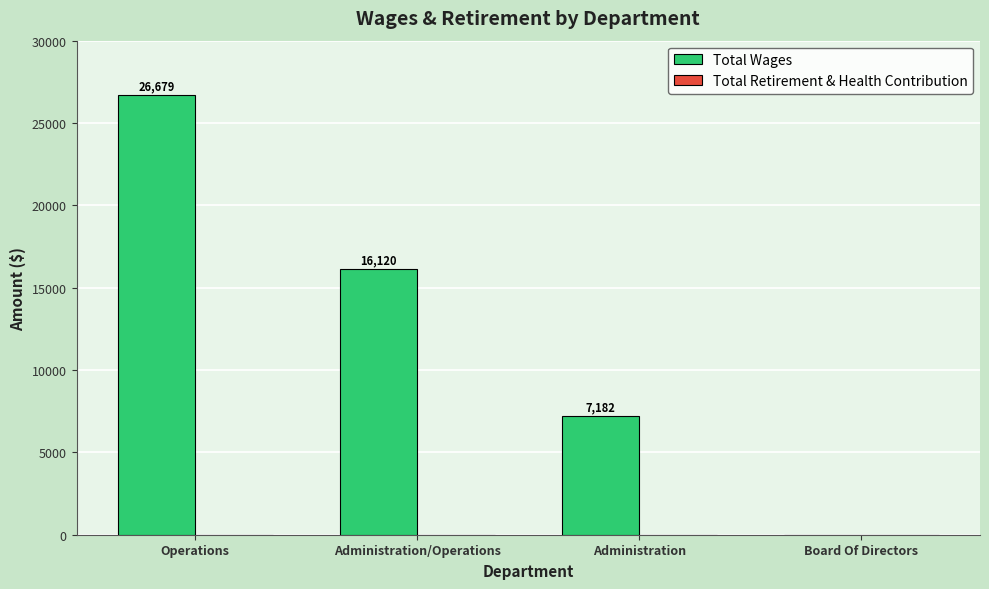

Which has a higher value, Administration or Operations?

Operations